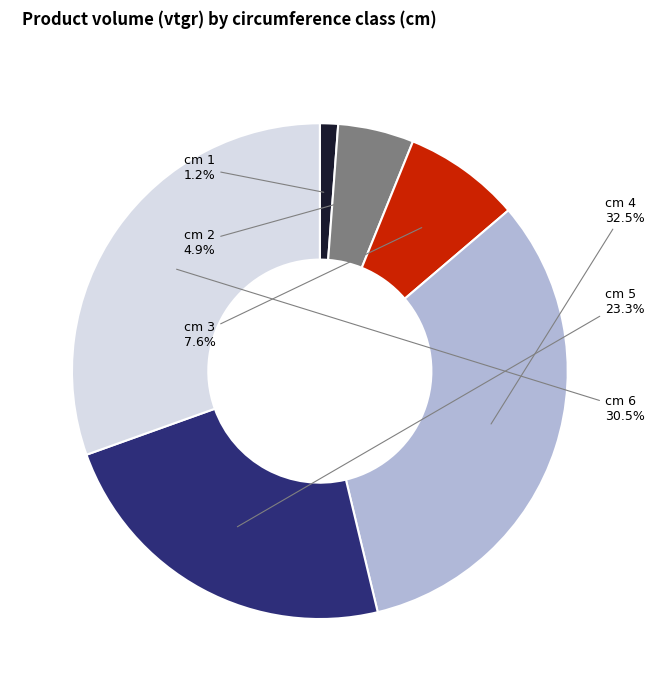

To the nearest percent, what is the average slice percentage?

17%